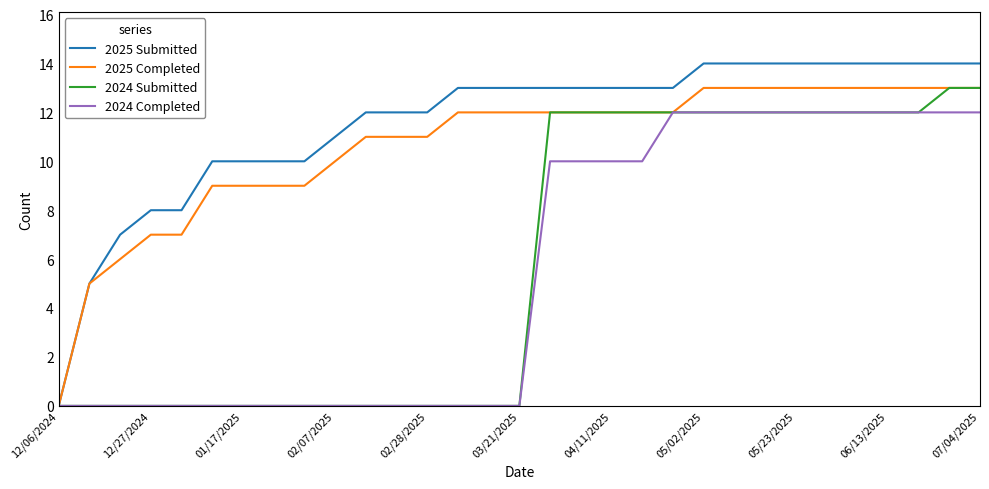

Which series has the widest spread of values?

2025 Submitted